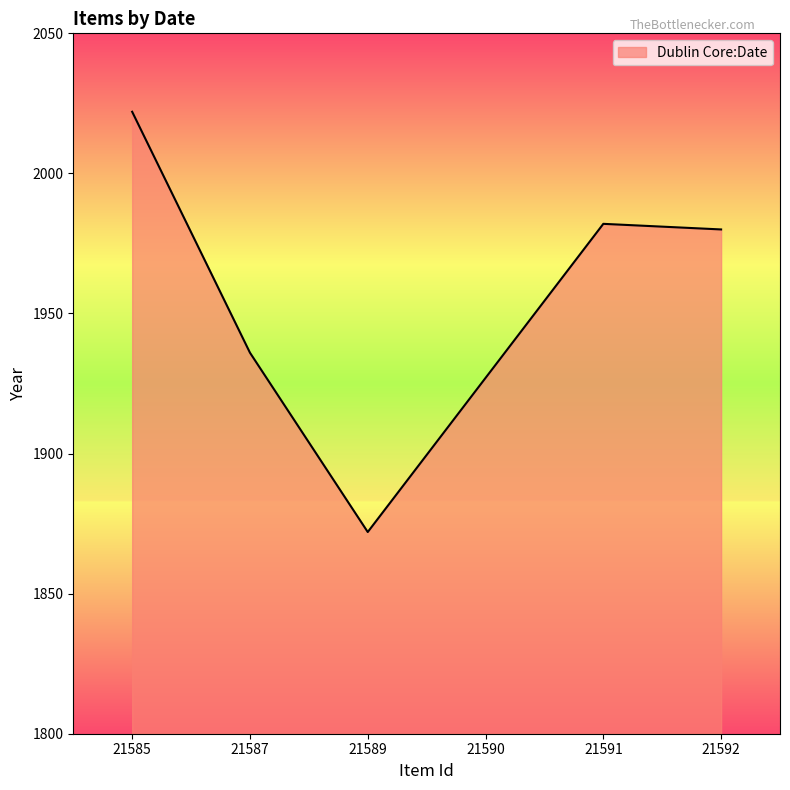

What is the sum of all values?

11719